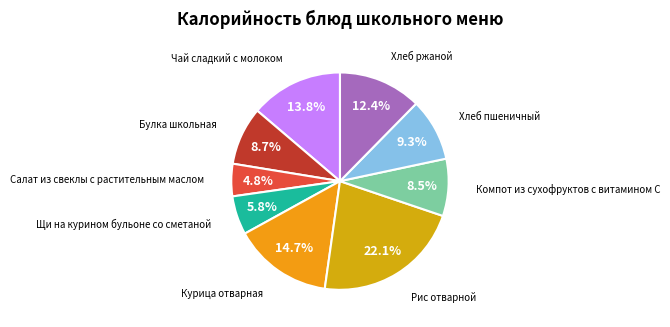

To the nearest percent, what is the combined percentage of Булка школьная and Чай сладкий с молоком?

22%